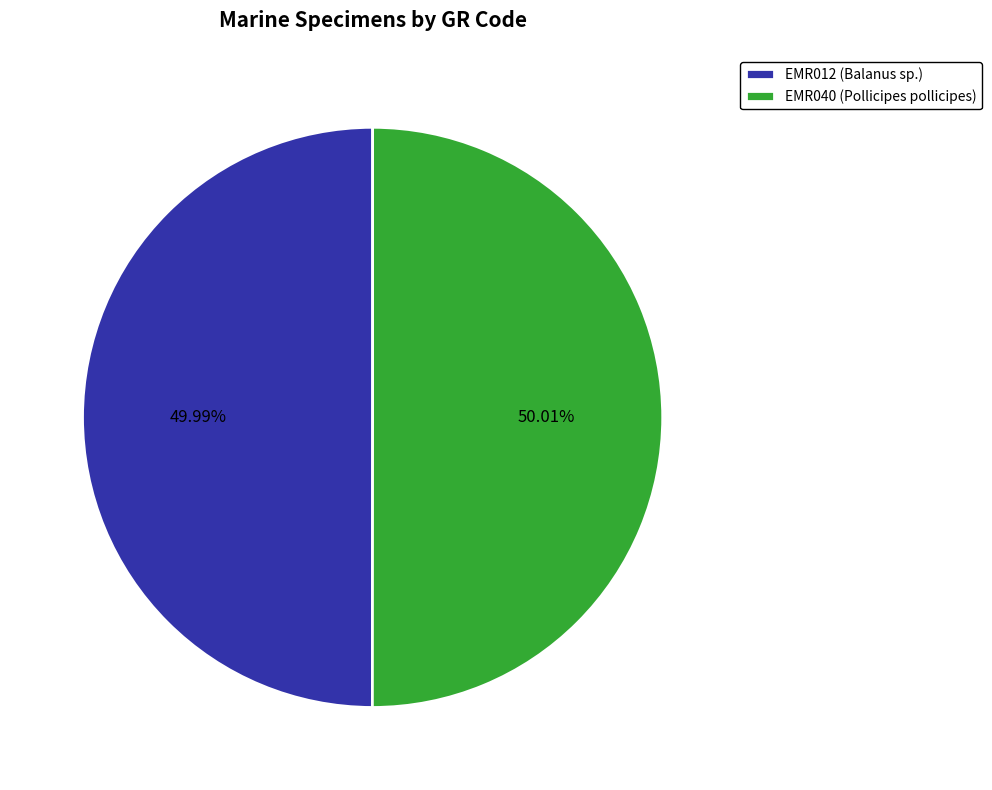

What is the ratio of the value at EMR012 (Balanus sp.) to the value at EMR040 (Pollicipes pollicipes)?

1.0